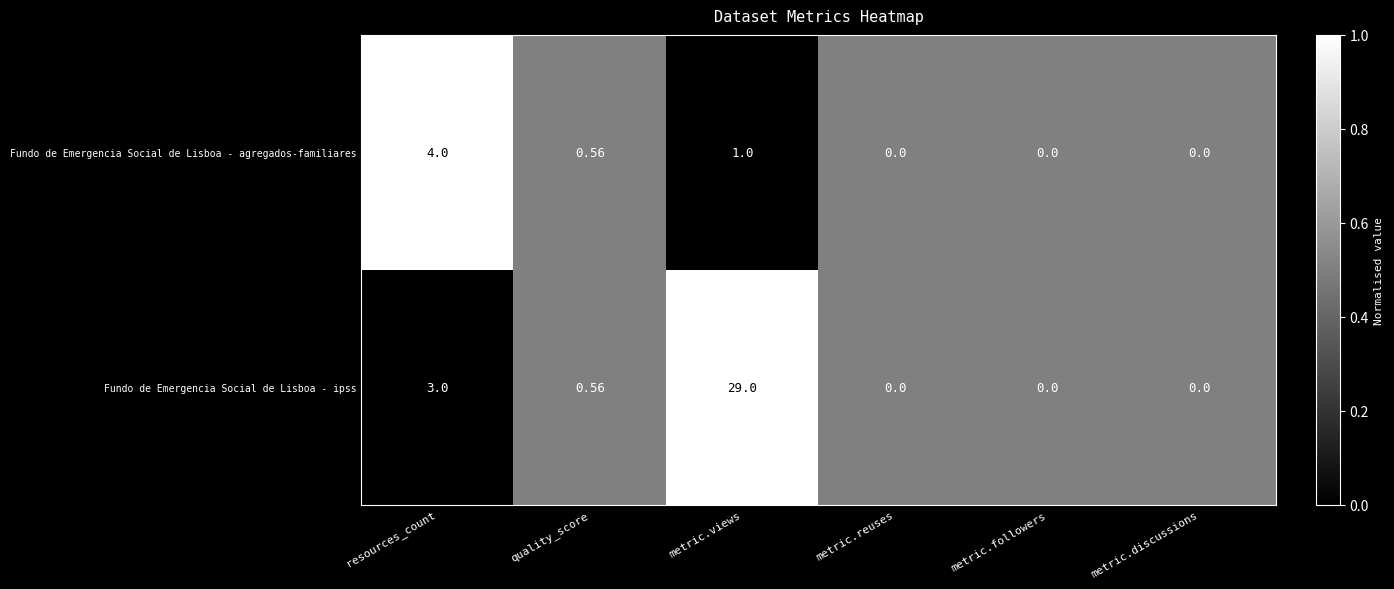

At which category is the sum across all series the highest?

metric.views